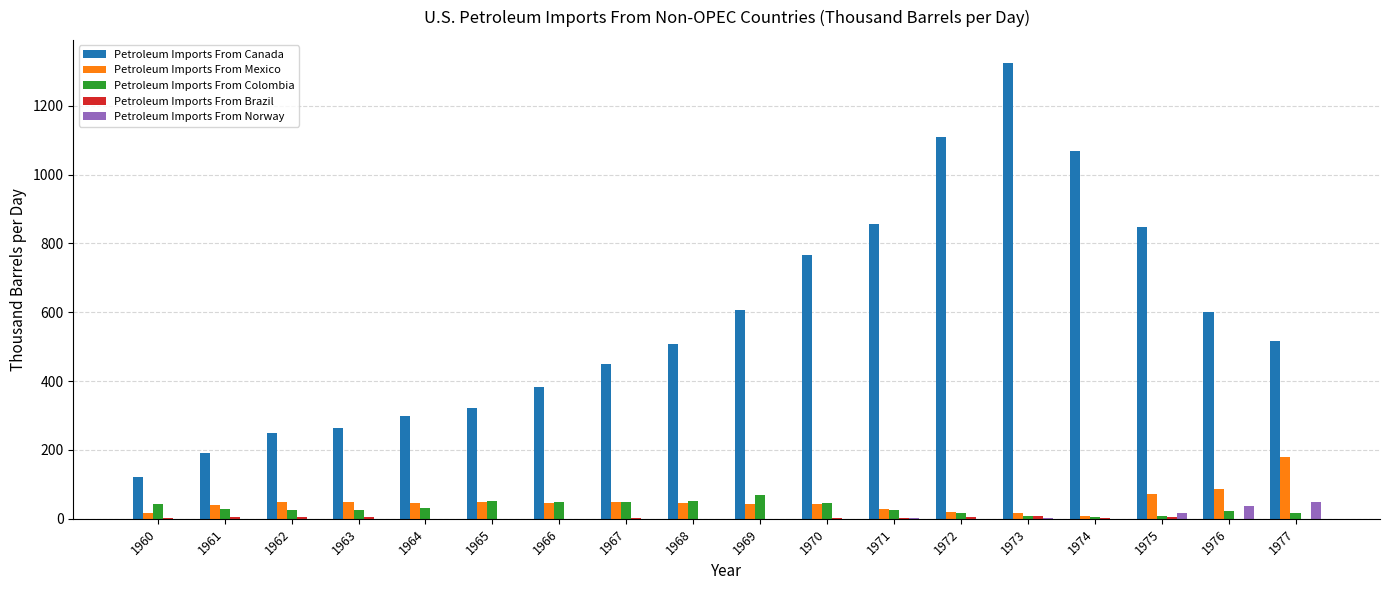

What is the highest value of the Petroleum Imports From Colombia series?

69.7